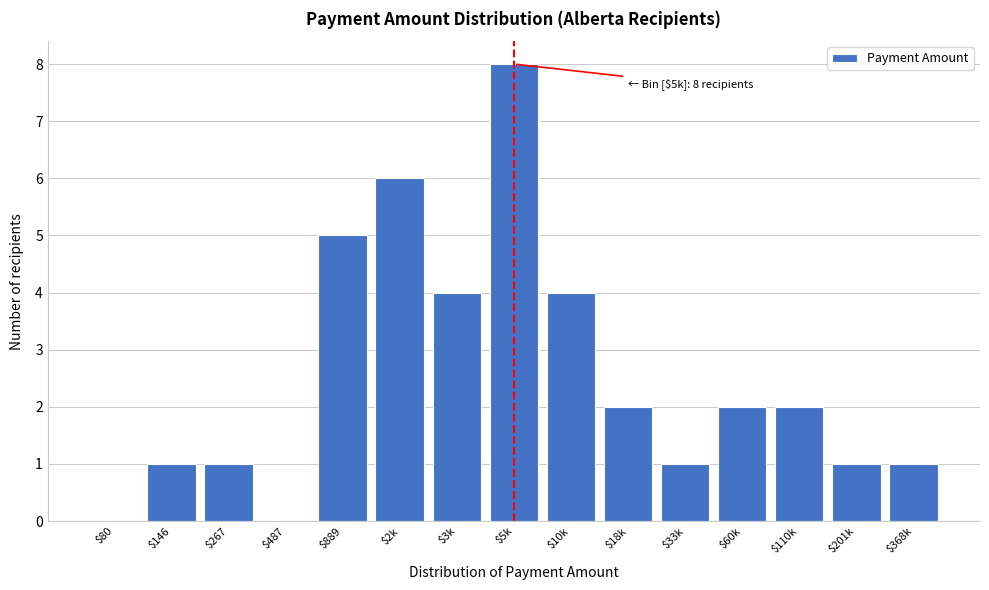

What is the sum of all values?

38